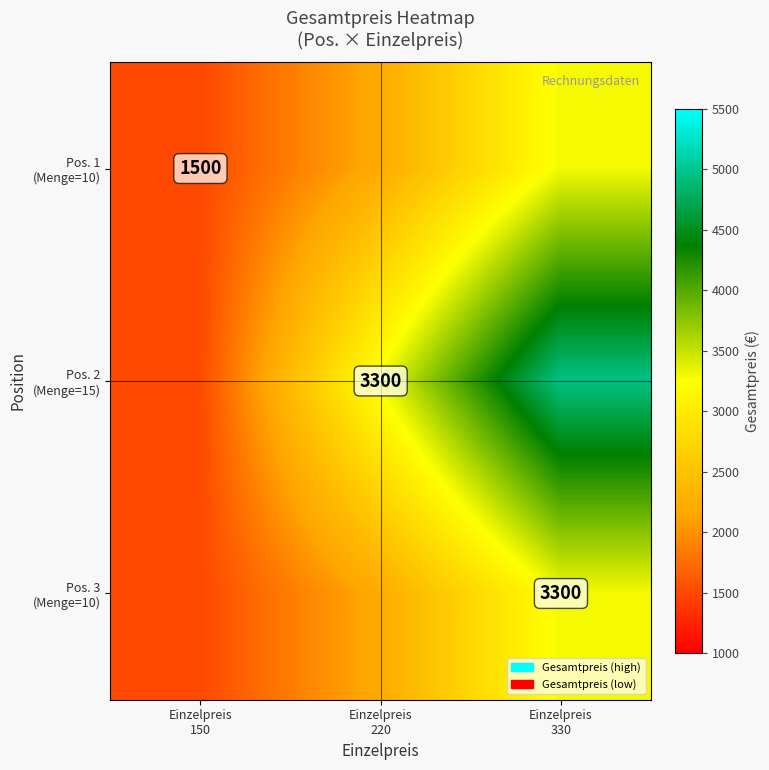

List the series in order of their peak value, lowest first.

Pos. 1 (Menge=10), Pos. 3 (Menge=10), Pos. 2 (Menge=15)